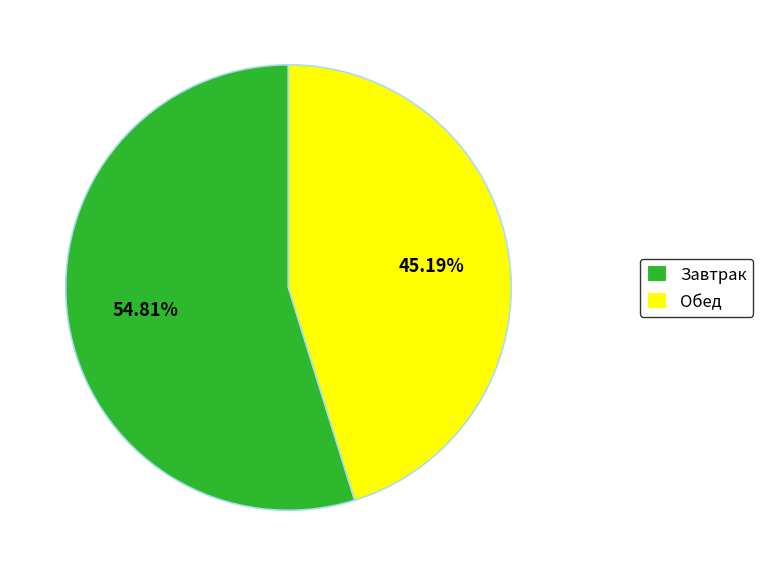

Does Завтрак represent more than half of the total?

Yes